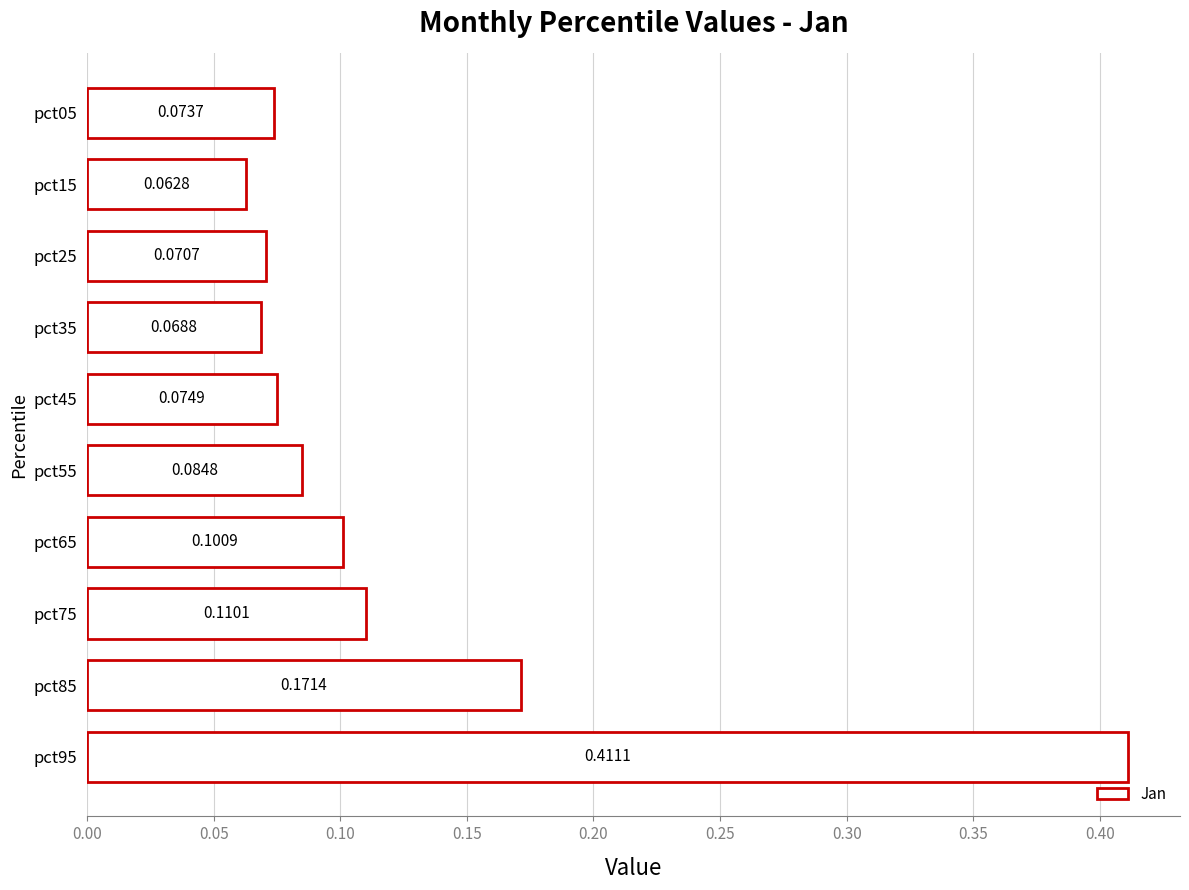

List the labels in order of value, smallest first.

pct15, pct35, pct25, pct05, pct45, pct55, pct65, pct75, pct85, pct95